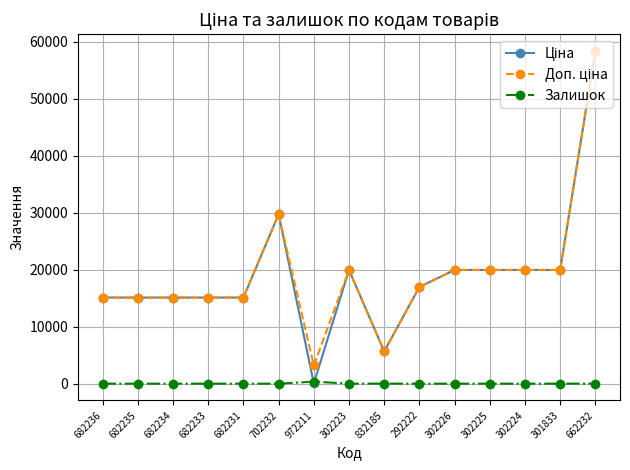

Which label corresponds to the largest value in the chart?

662232